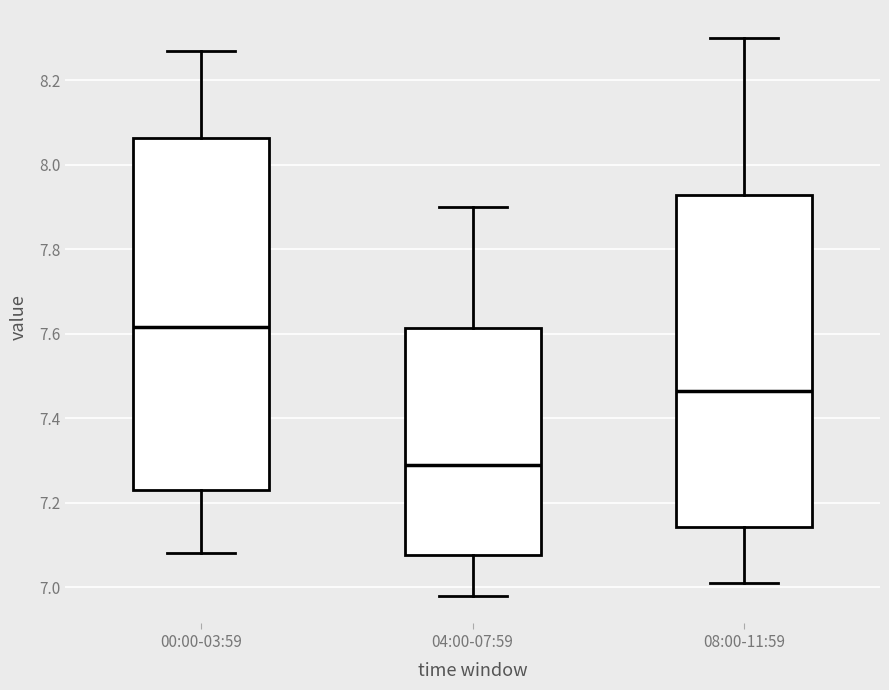

Comparing the boxes themselves (not the whiskers), which one is the tallest?

00:00-03:59